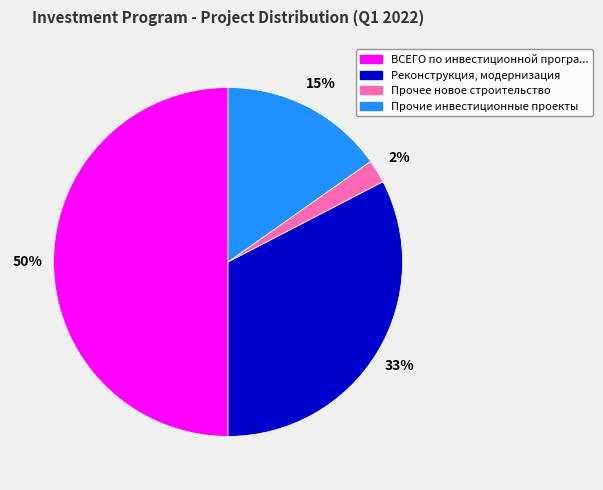

To the nearest percent, what is the difference between the largest and smallest slice percentages?

48%